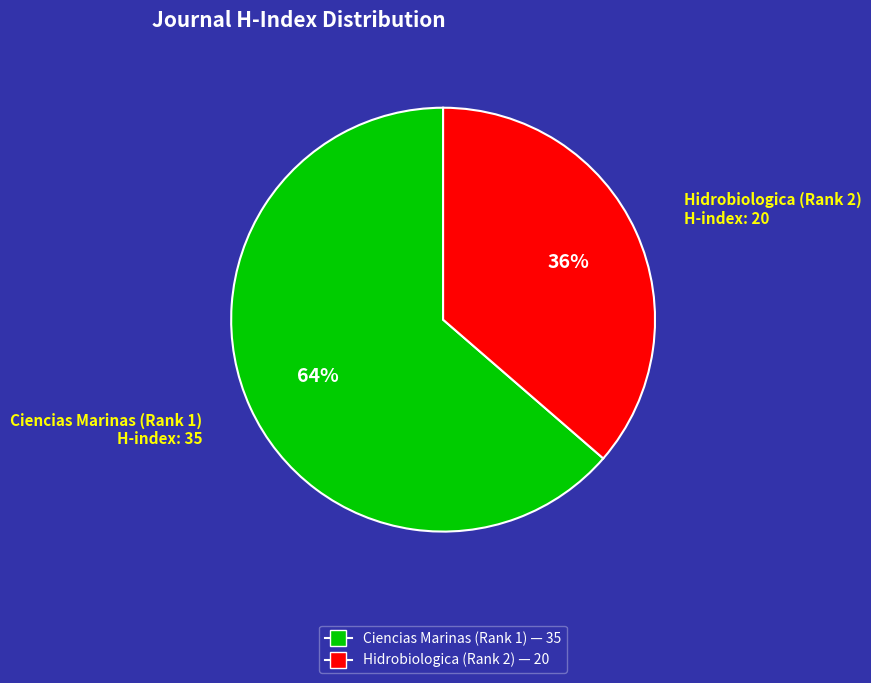

Approximately how many times larger is the value at Hidrobiologica (Rank 2) compared to Ciencias Marinas (Rank 1)?

0.6